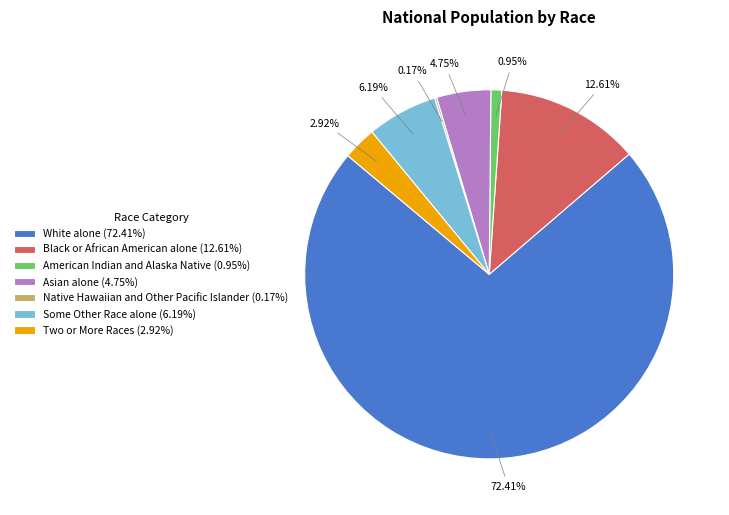

Do Asian alone (4.75%) and Black or African American alone (12.61%) together represent more than half of the pie?

No